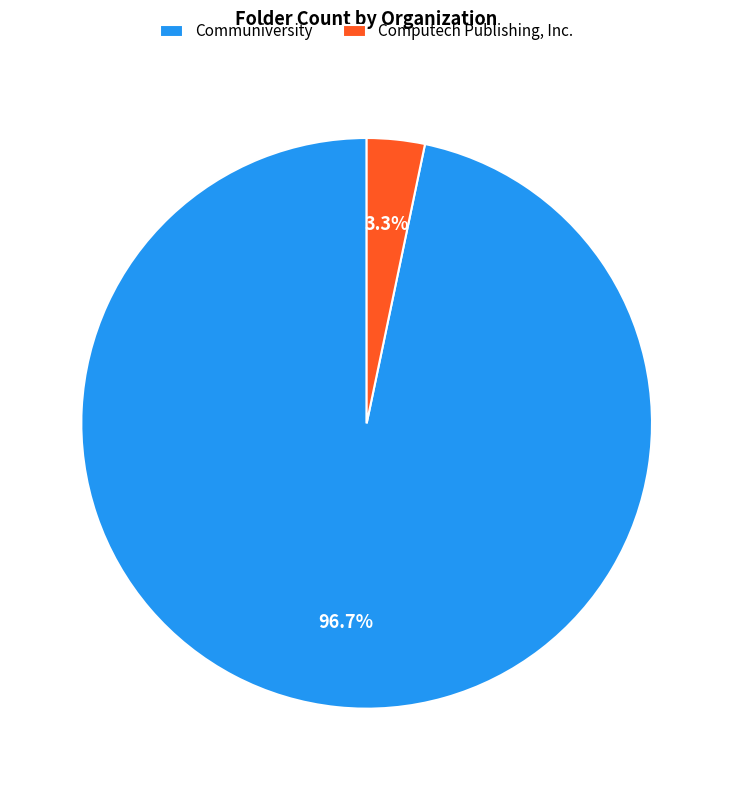

Does Computech Publishing, Inc. represent more than half of the total?

No